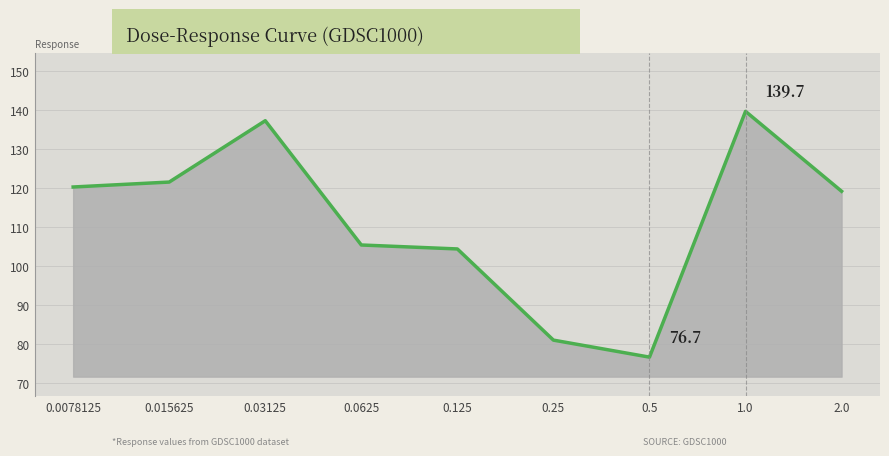

Where is the first local minimum?

0.5